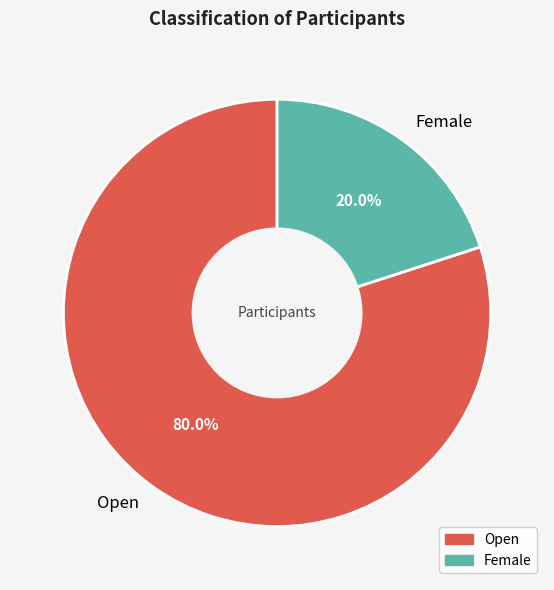

To the nearest percent, what is the difference between the Open and Female slice percentages?

60%